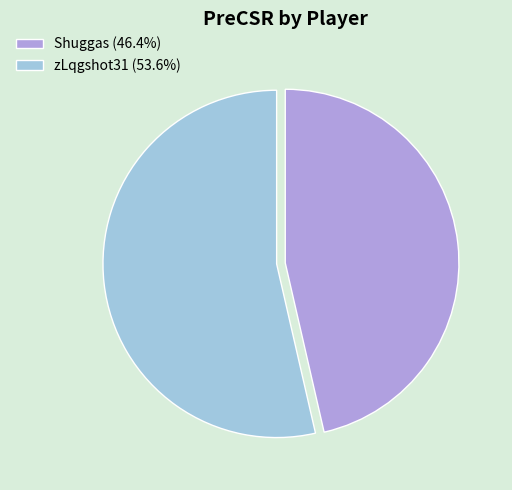

Is zLqgshot31 the majority of the pie?

Yes